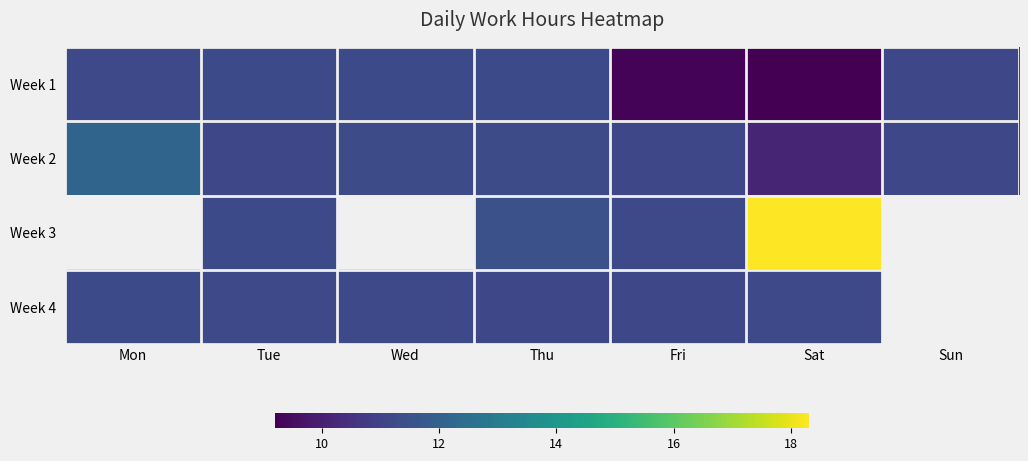

At which category does the chart reach its peak across all series?

Sat